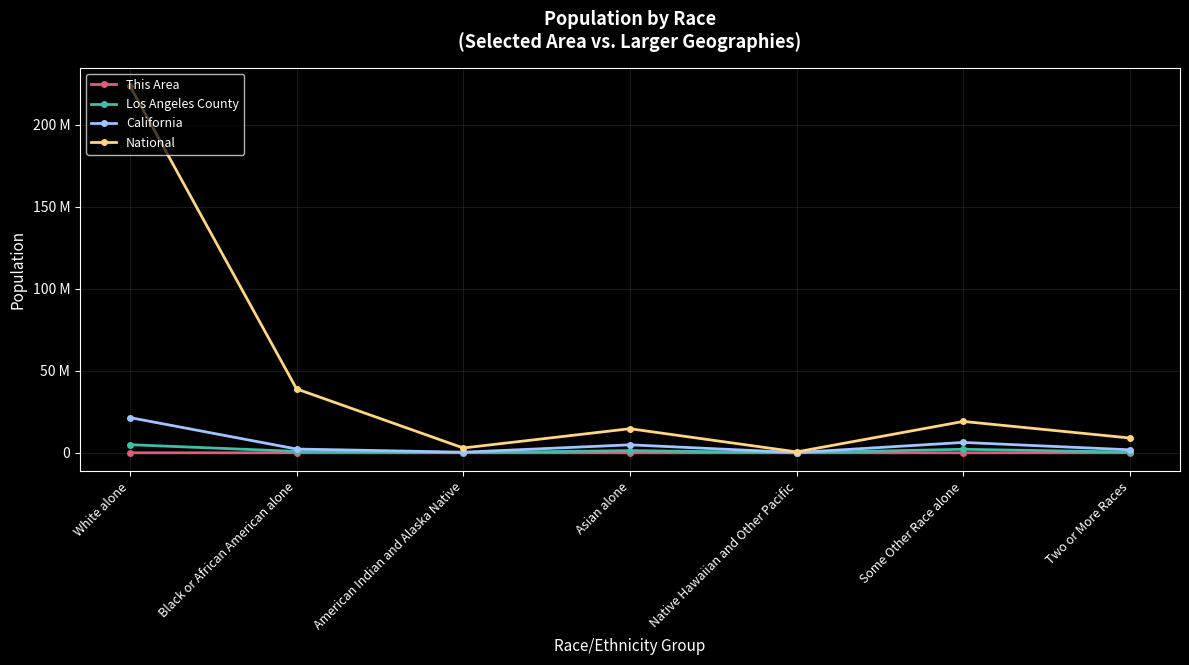

What is the difference between the California values at American Indian and Alaska Native and White alone?

21091133